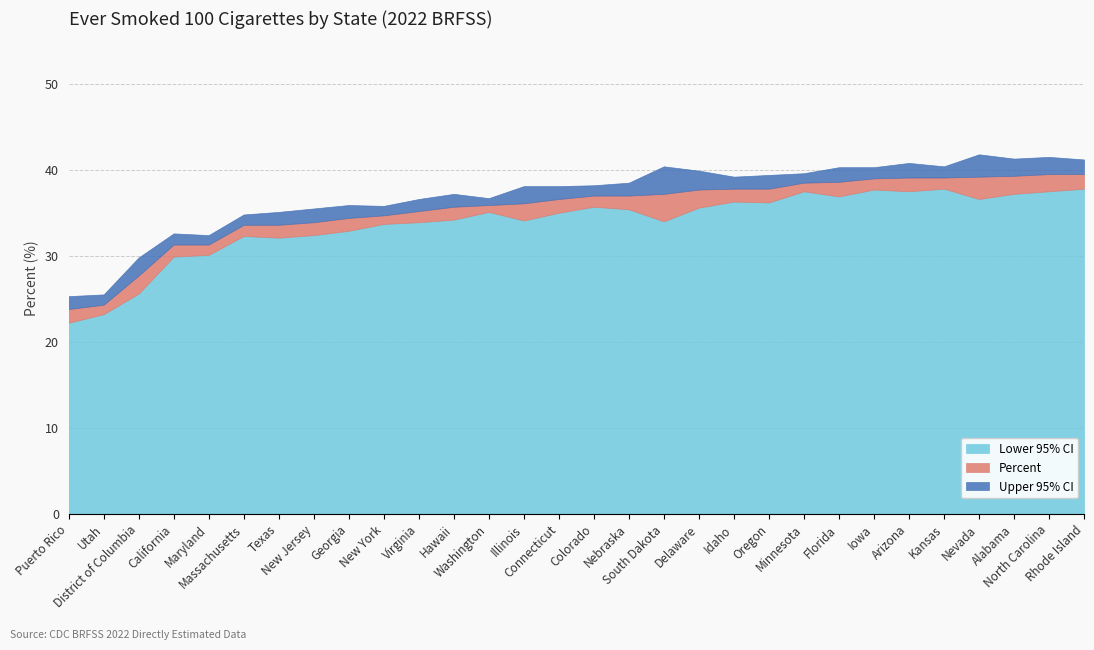

Read the Lower 95% CI value at New York.

33.7